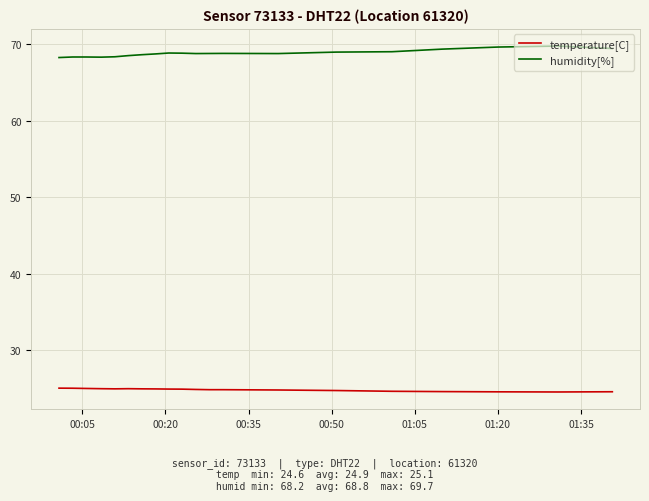

True or false: temperature[C] and humidity[%] cross at least once.

False